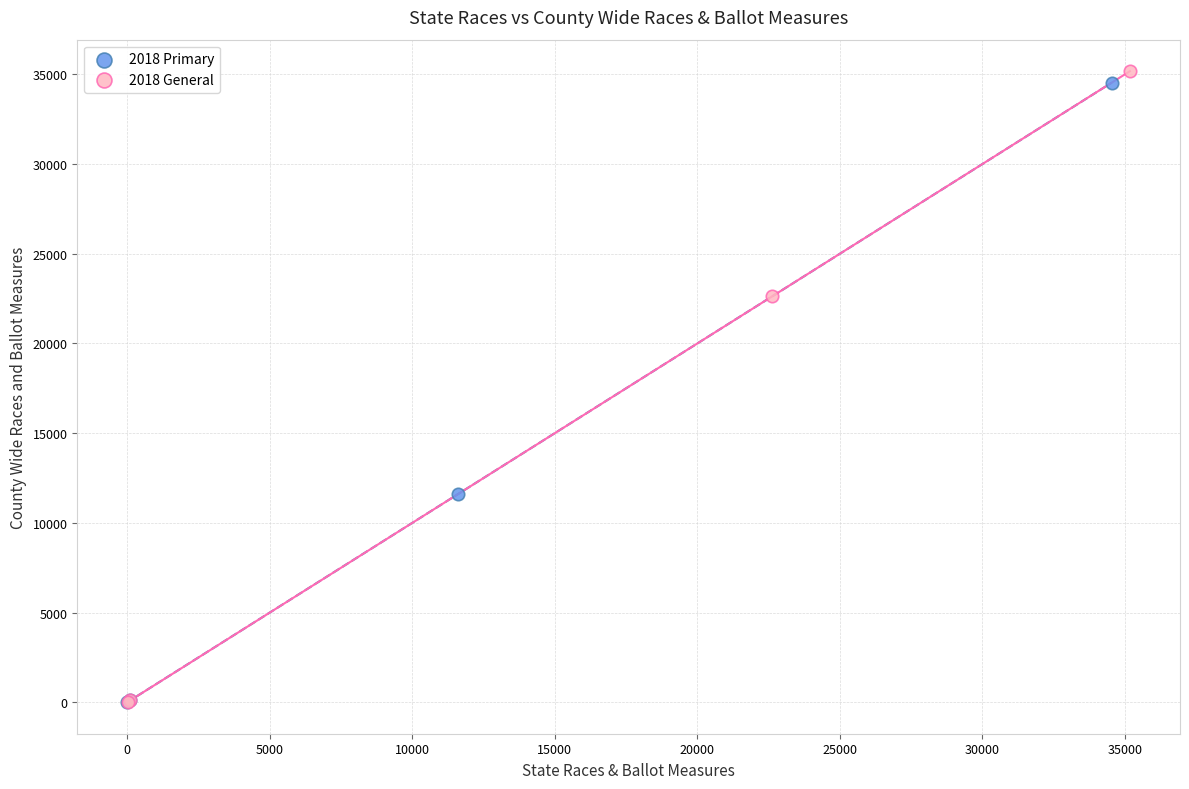

Which series has the widest spread of Y values?

2018 General